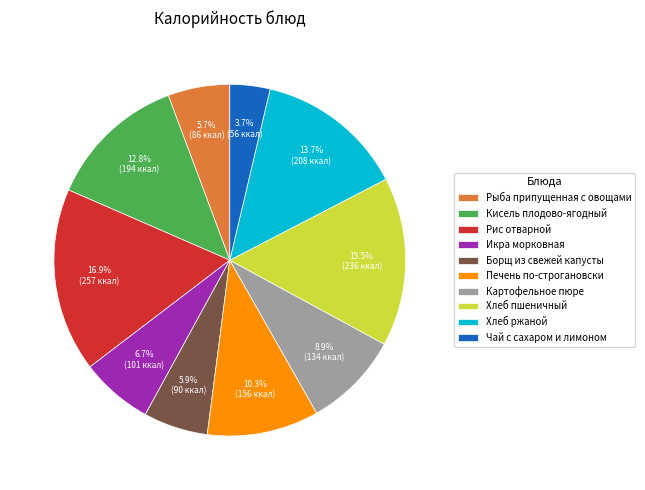

To the nearest percent, what is the combined percentage of Икра морковная and Рыба припущенная с овощами?

12%